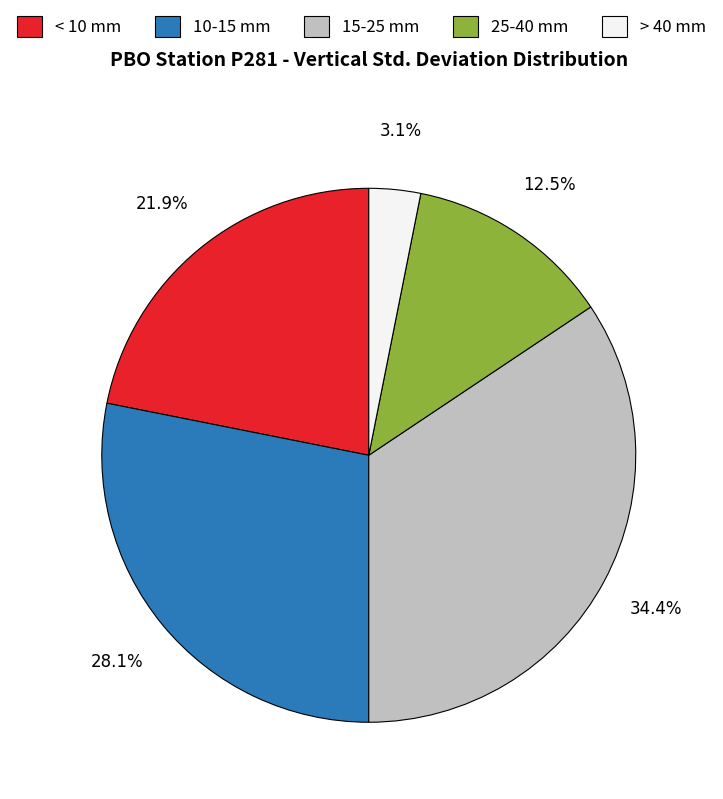

To the nearest percent, what is the difference between the largest and smallest slice percentages?

31%